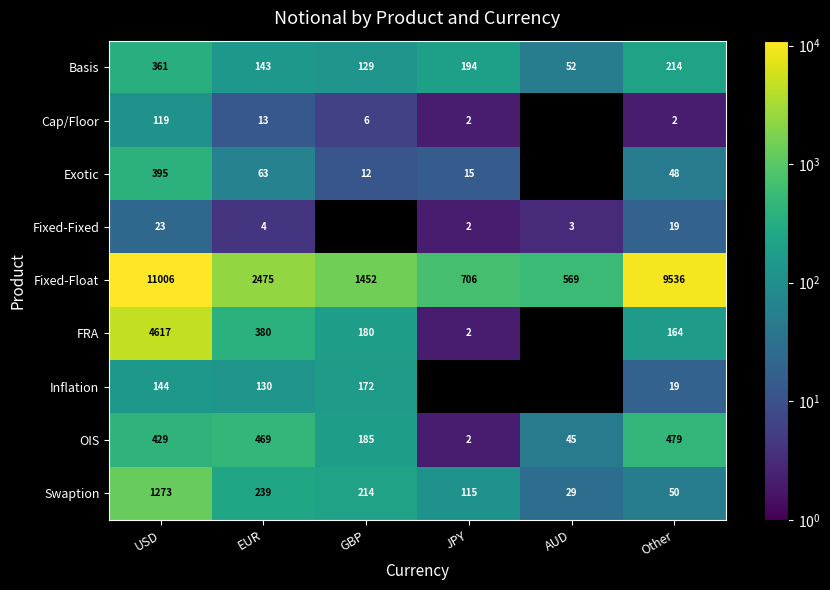

At which label does Basis reach its minimum?

AUD